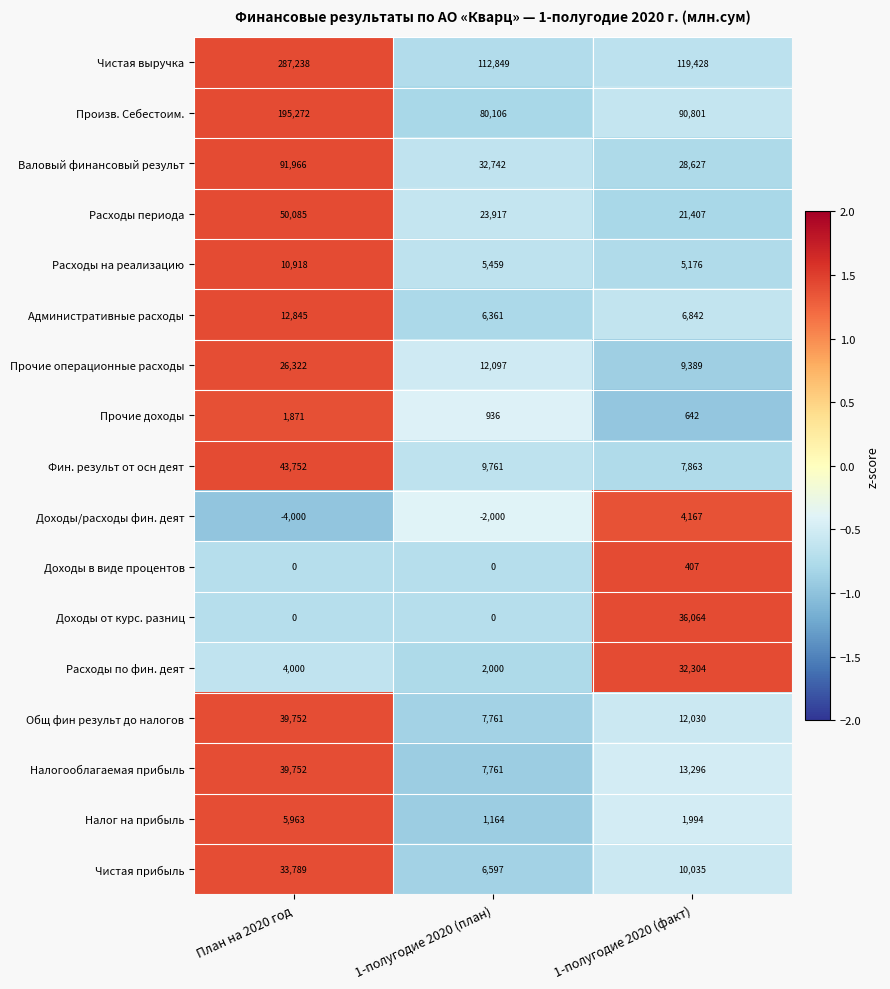

Between 1-полугодие 2020 (план) and 1-полугодие 2020 (факт), which series saw the biggest shift?

Доходы от курс. разниц